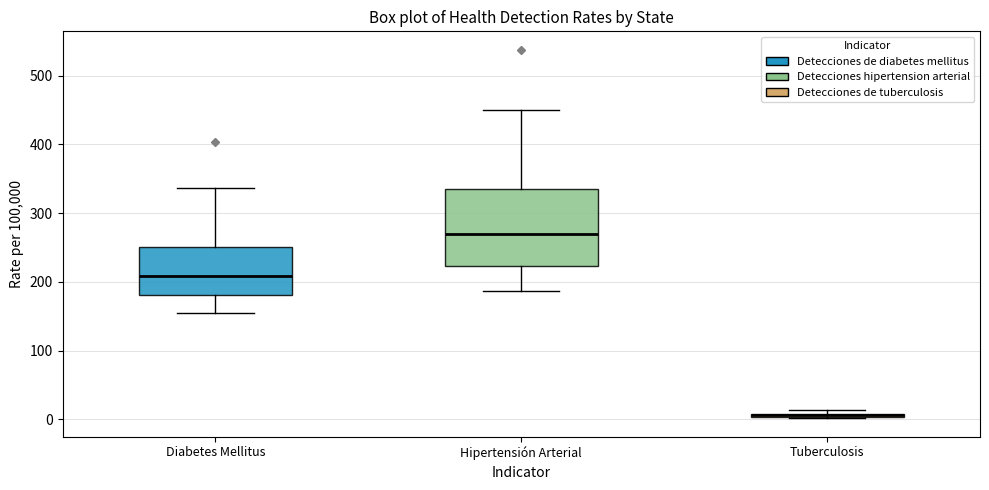

Which box is the tallest, from its lower edge to its upper edge?

Hipertensión Arterial